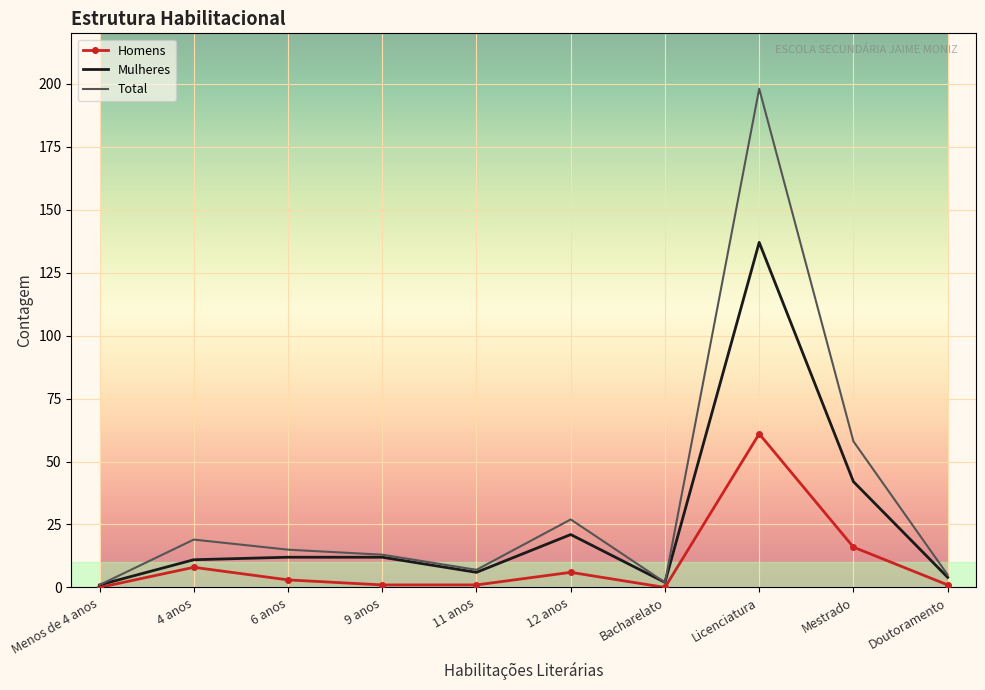

At which label is Total closest to 99?

Mestrado